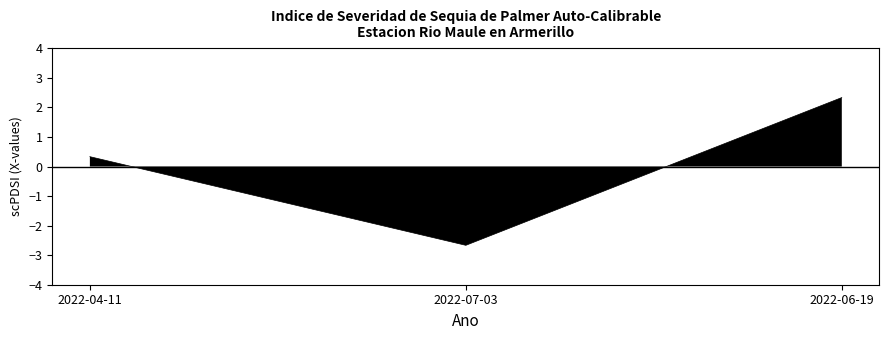

Between 2022-04-11 and 2022-06-19, which is larger?

2022-06-19